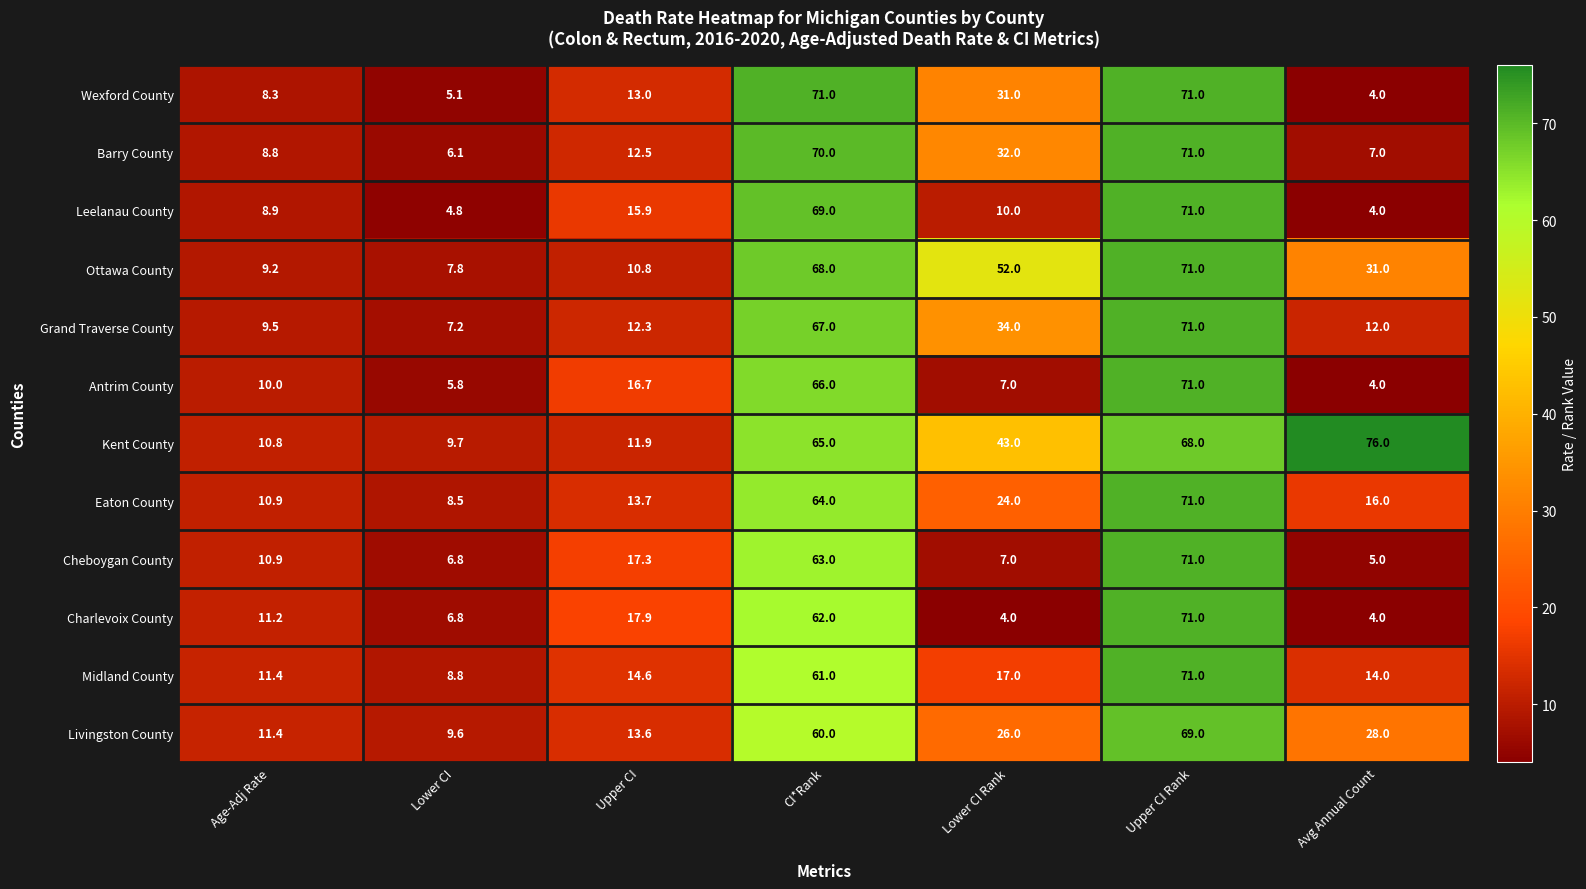

What is the difference between the maximum and minimum values in the Leelanau County series?

67.0